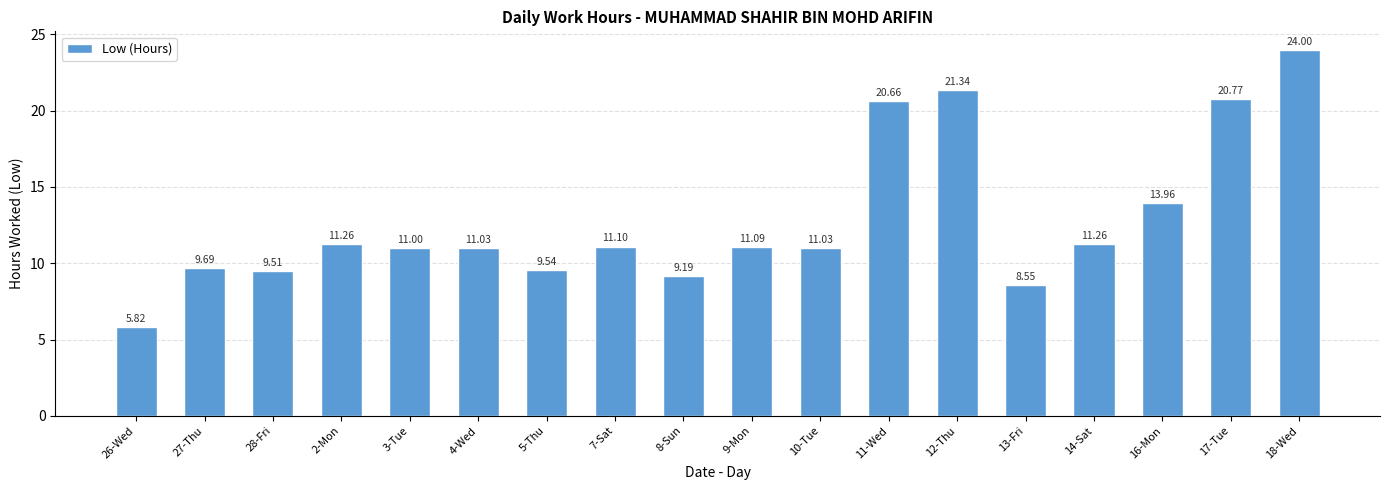

What is the label of the 14th bar from the left?

13-Fri